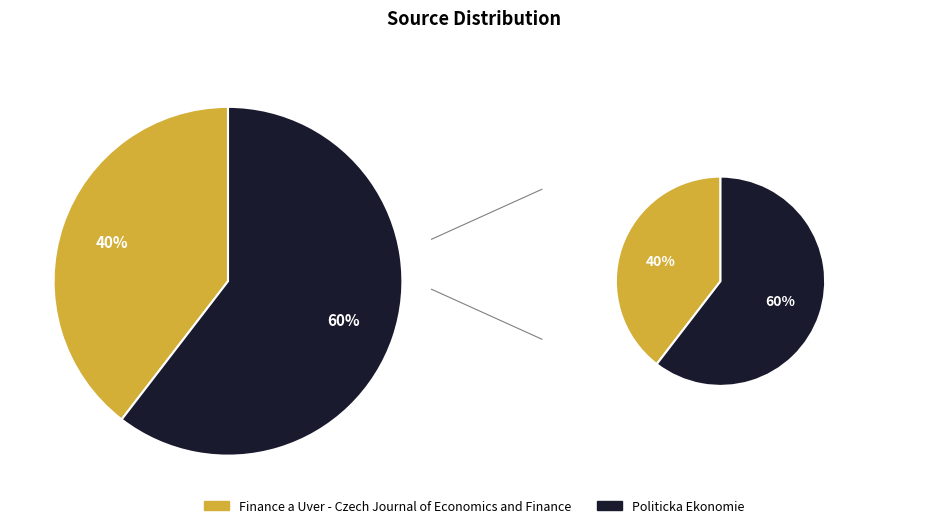

The Politicka Ekonomie slice represents 60% of the pie. True or false?

True